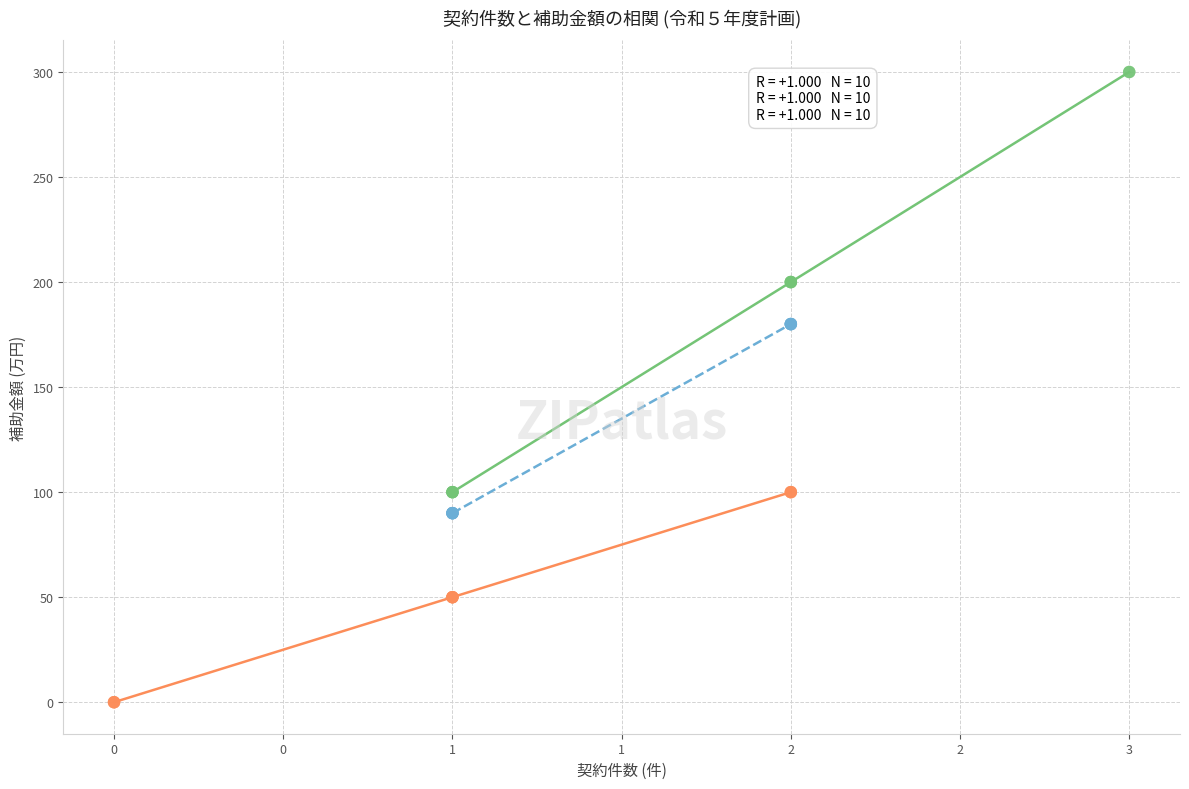

Which series contains the lowest Y value?

実行支援のみ